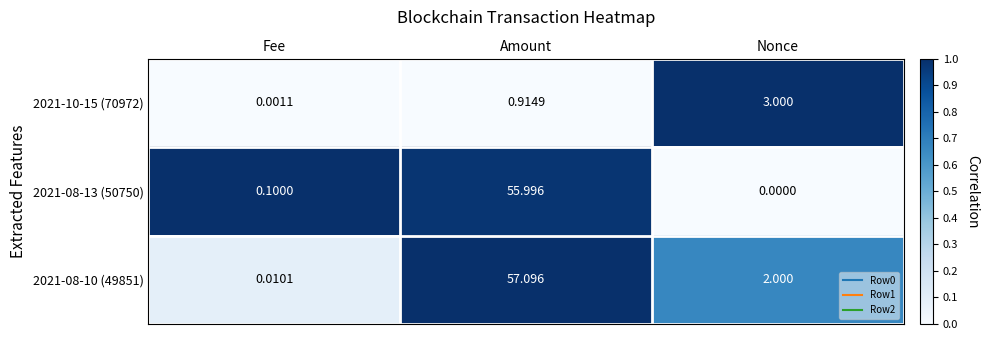

Rank the series at Amount from lowest to highest value.

2021-10-15 (70972), 2021-08-13 (50750), 2021-08-10 (49851)